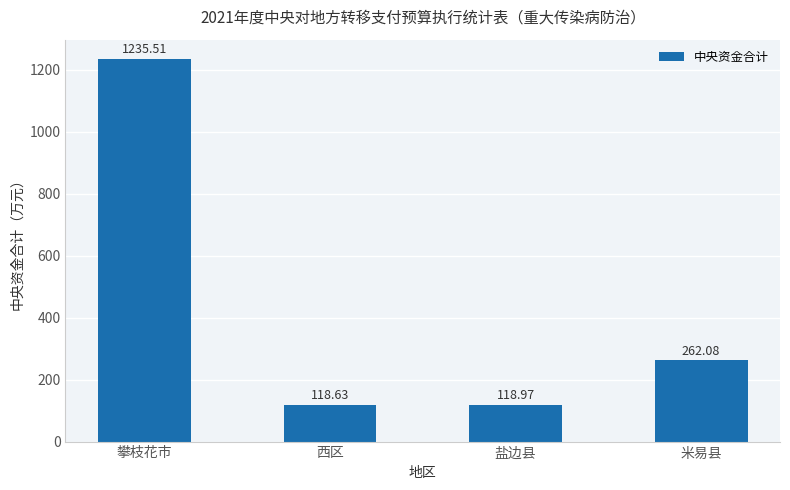

True or false: the data shows 169.2 at 西区.

False